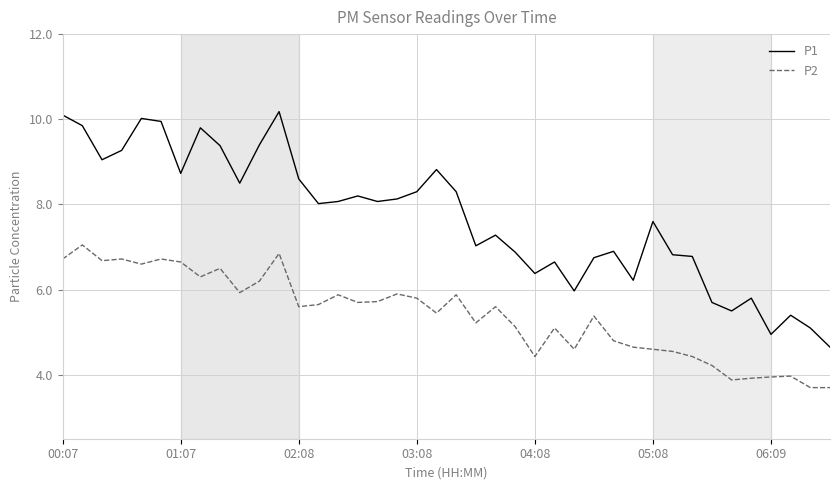

Count the number of data series in this chart.

2